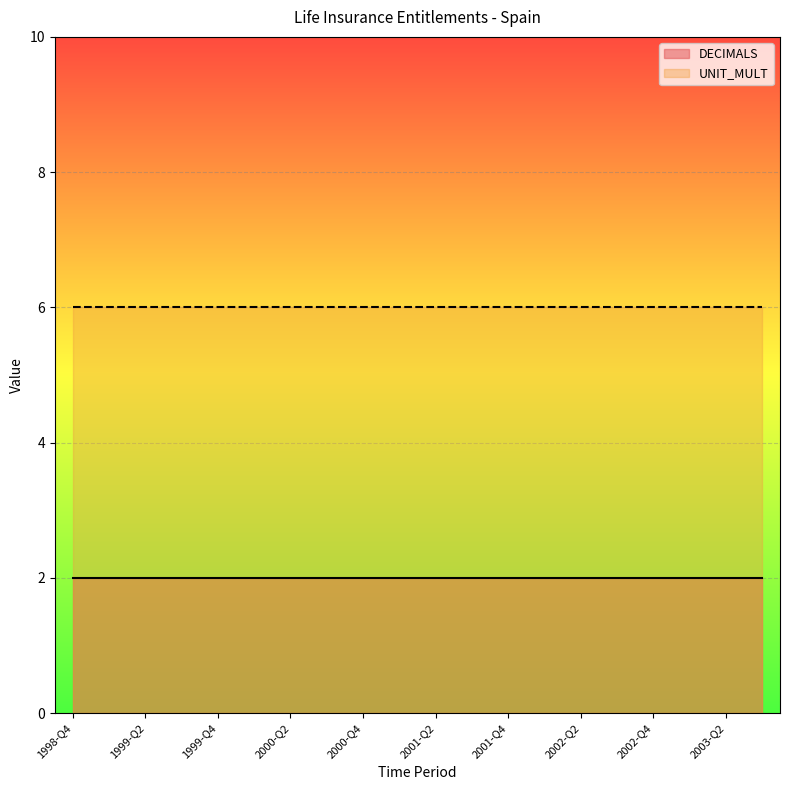

Reading left to right, transcribe all the data shown in this chart.

DECIMALS: 1998-Q4=2	1999-Q1=2	1999-Q2=2	1999-Q3=2	1999-Q4=2	2000-Q1=2	2000-Q2=2	2000-Q3=2	2000-Q4=2	2001-Q1=2	2001-Q2=2	2001-Q3=2	2001-Q4=2	2002-Q1=2	2002-Q2=2	2002-Q3=2	2002-Q4=2	2003-Q1=2	2003-Q2=2	2003-Q3=2
UNIT_MULT: 1998-Q4=6	1999-Q1=6	1999-Q2=6	1999-Q3=6	1999-Q4=6	2000-Q1=6	2000-Q2=6	2000-Q3=6	2000-Q4=6	2001-Q1=6	2001-Q2=6	2001-Q3=6	2001-Q4=6	2002-Q1=6	2002-Q2=6	2002-Q3=6	2002-Q4=6	2003-Q1=6	2003-Q2=6	2003-Q3=6